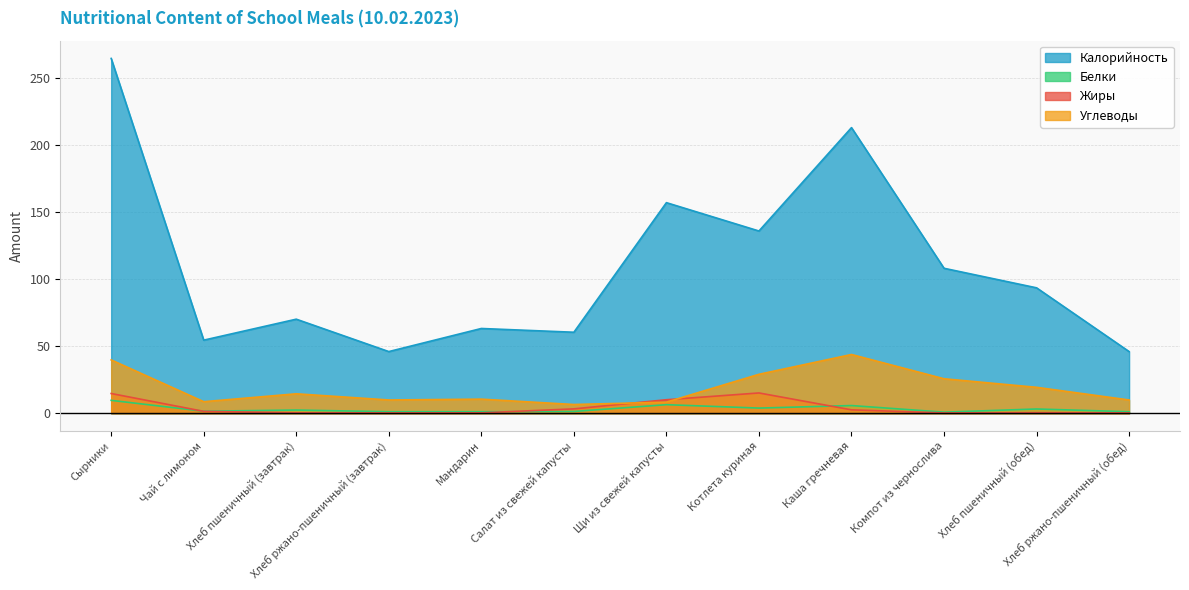

How many values in the Углеводы series are below 14?

6